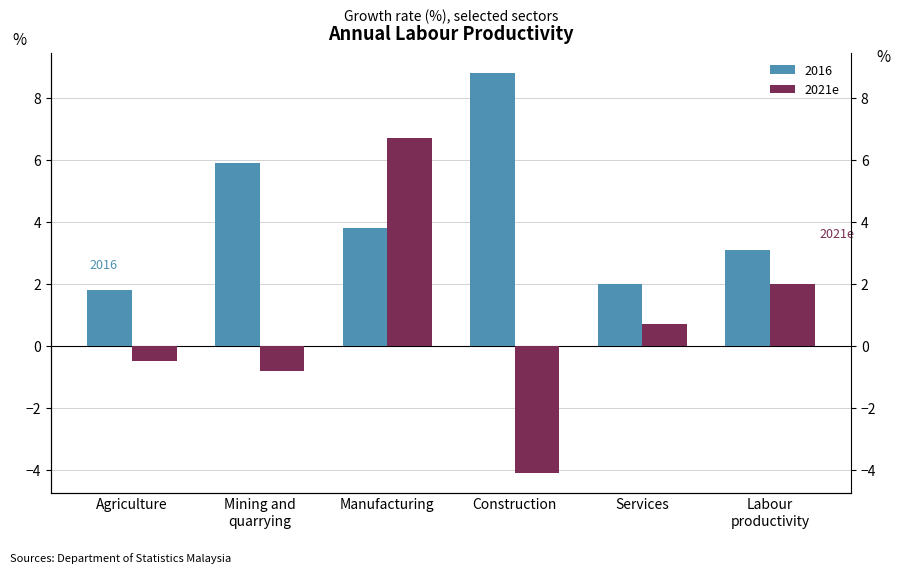

How many values are above zero?

3